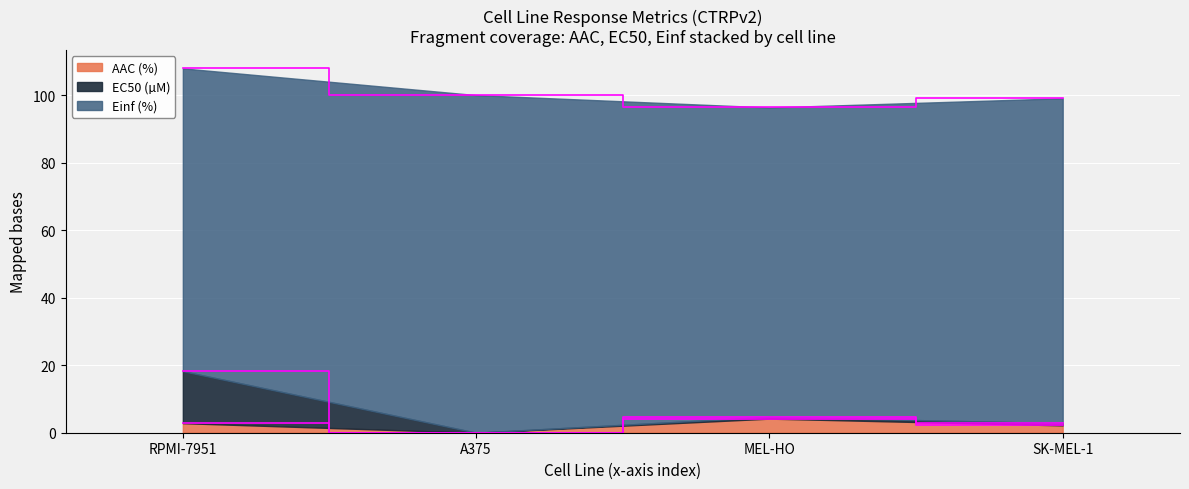

True or false: AAC (%) has more than 2 interior local peaks.

False